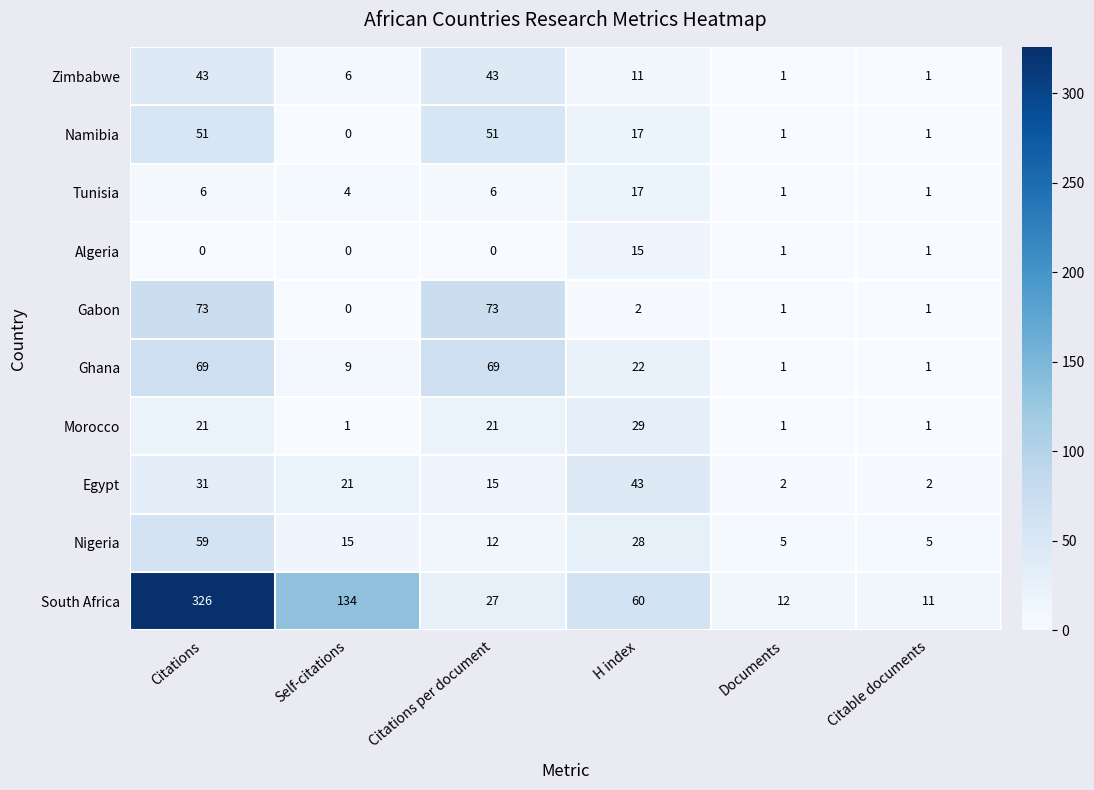

Where does the Ghana series first go above 22?

Citations